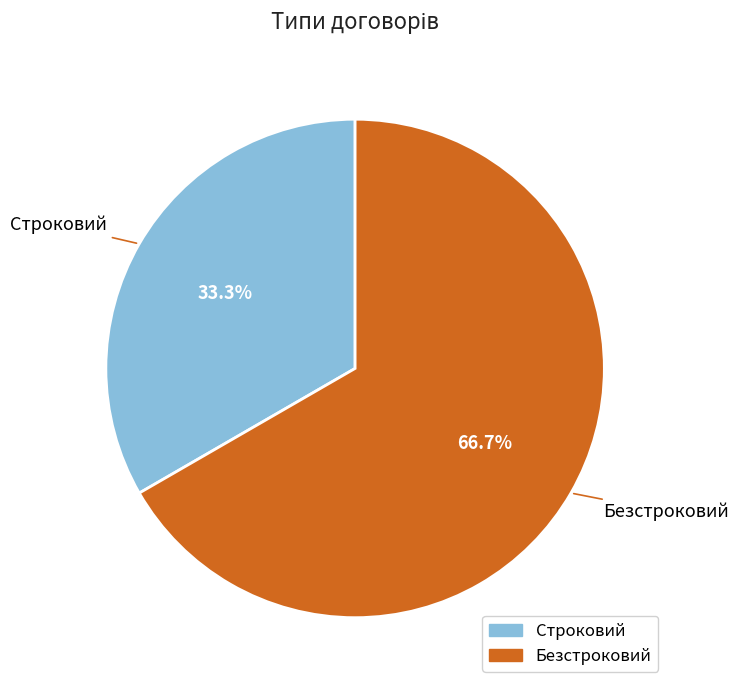

To the nearest percent, what percentage of the pie is Безстроковий?

67%